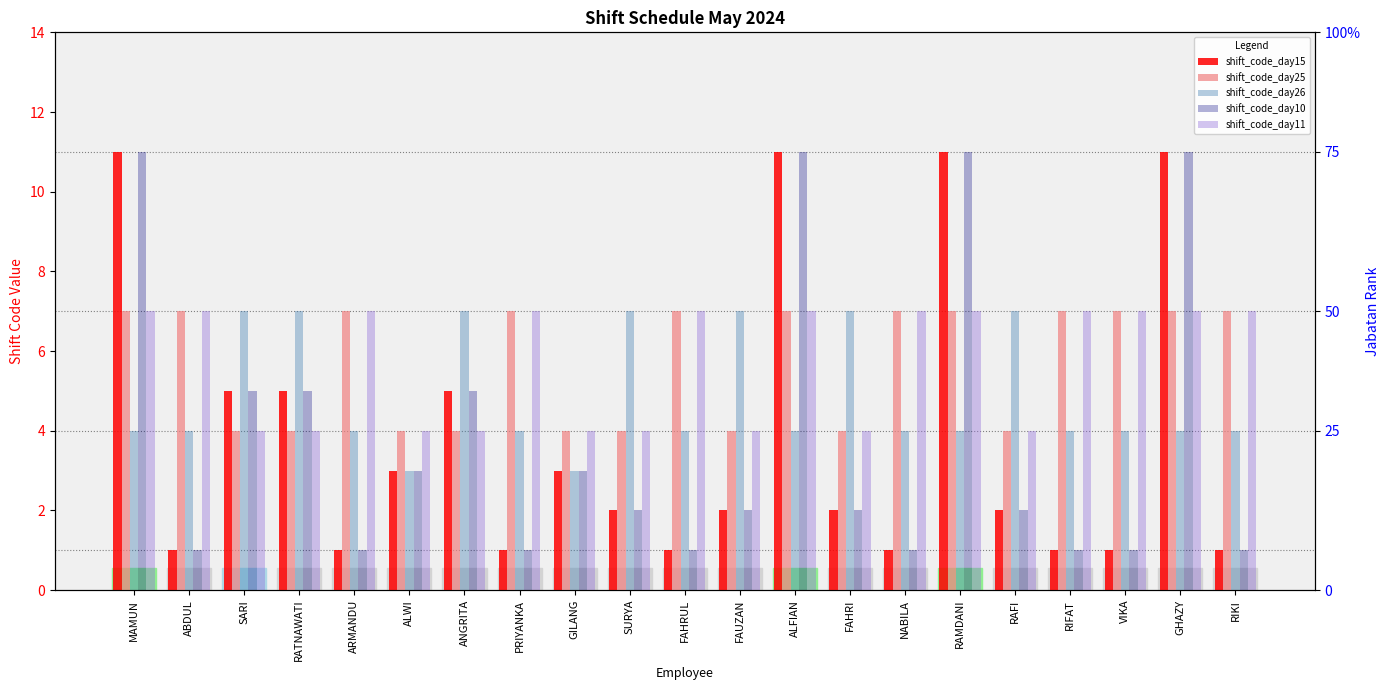

Reading right to left, extract all data points from this chart.

shift_code_day15: 1	11	1	1	2	11	1	2	11	2	1	2	3	1	5	3	1	5	5	1	11
shift_code_day25: 7	7	7	7	4	7	7	4	7	4	7	4	4	7	4	4	7	4	4	7	7
shift_code_day26: 4	4	4	4	7	4	4	7	4	7	4	7	3	4	7	3	4	7	7	4	4
shift_code_day10: 1	11	1	1	2	11	1	2	11	2	1	2	3	1	5	3	1	5	5	1	11
shift_code_day11: 7	7	7	7	4	7	7	4	7	4	7	4	4	7	4	4	7	4	4	7	7